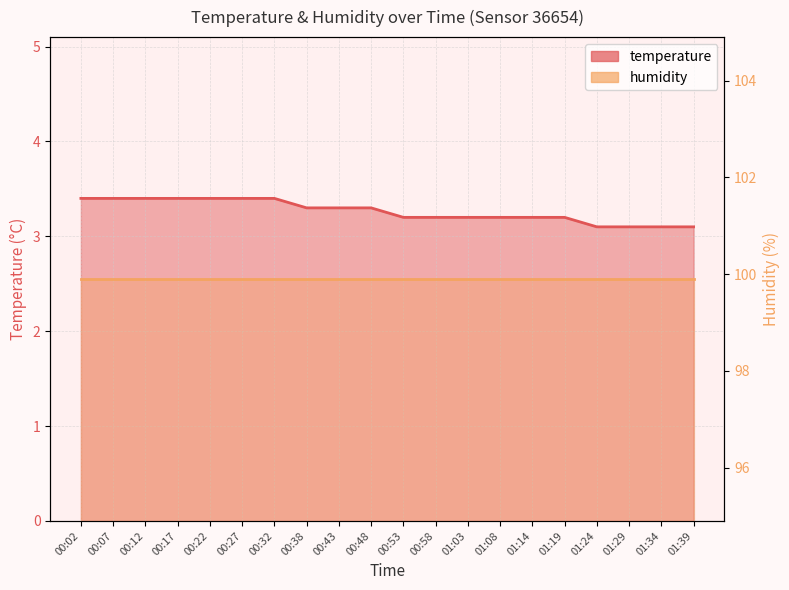

Which has a higher value, 01:14 or 00:12?

00:12